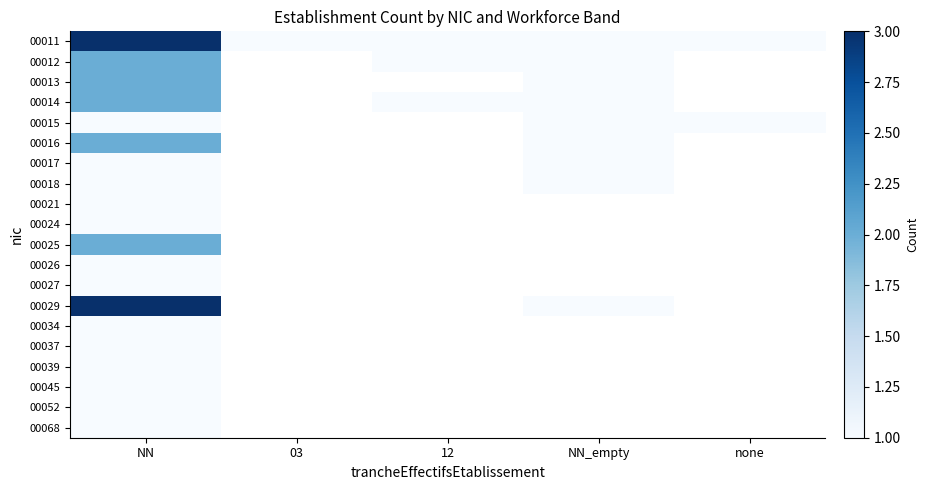

Which series has the largest total across all categories?

00011